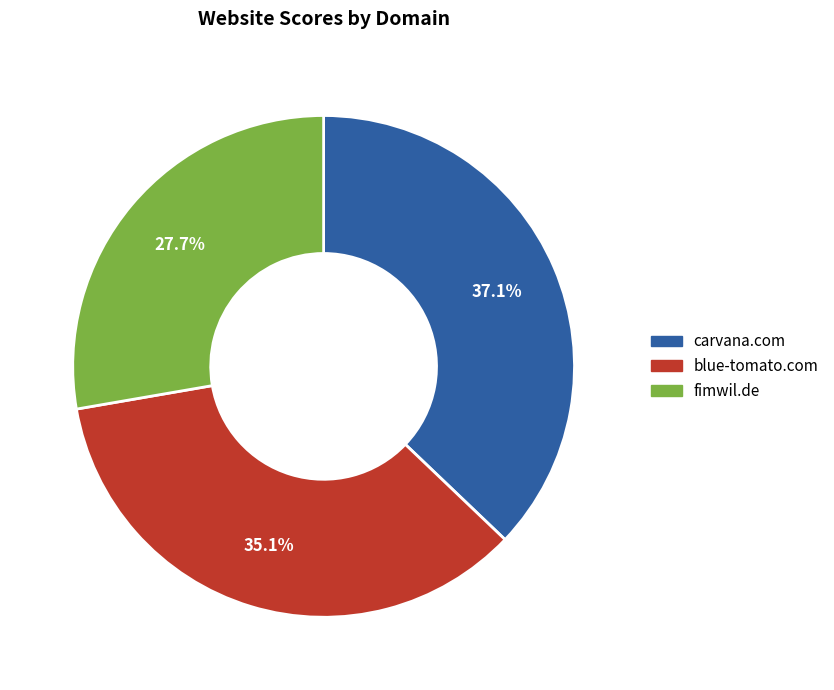

Combined, do carvana.com and fimwil.de account for over 50%?

Yes